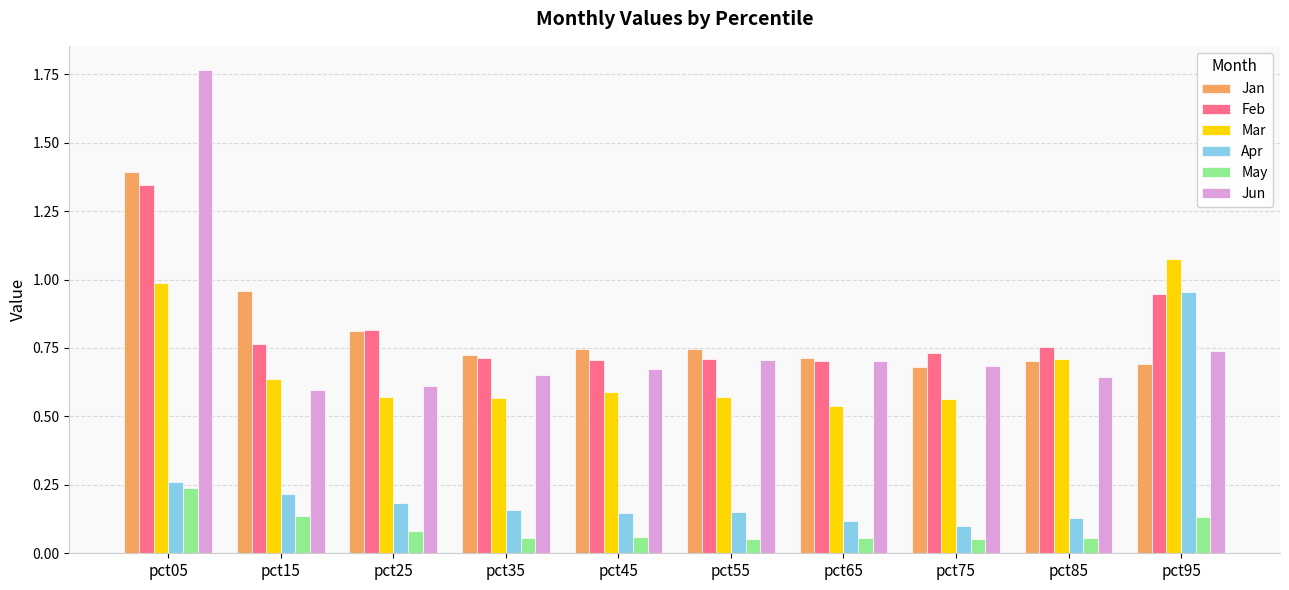

How many bars are there in each group?

6